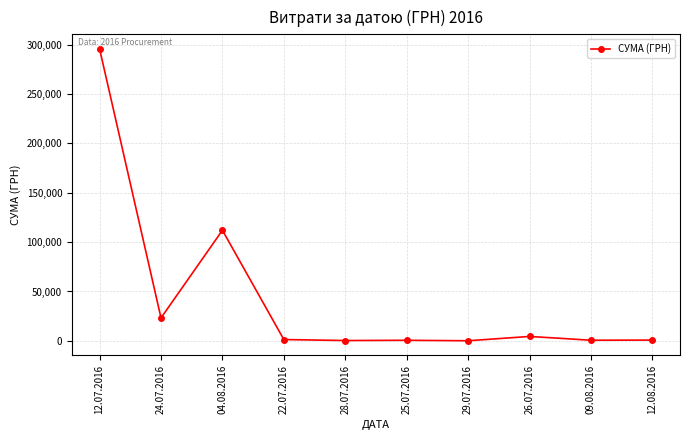

At which category does the data reach its first local valley?

24.07.2016